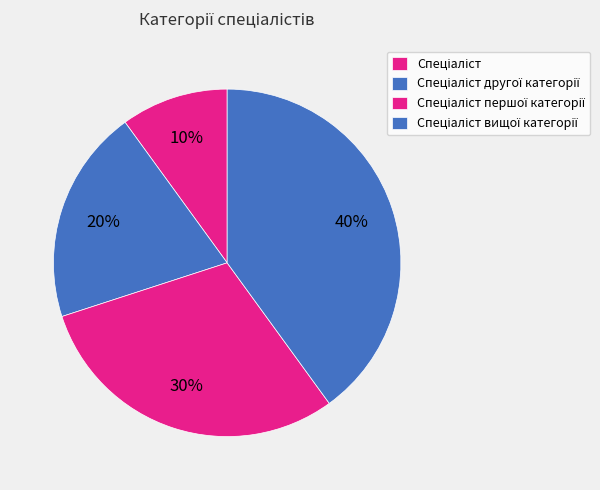

How many segments does this pie chart have?

4